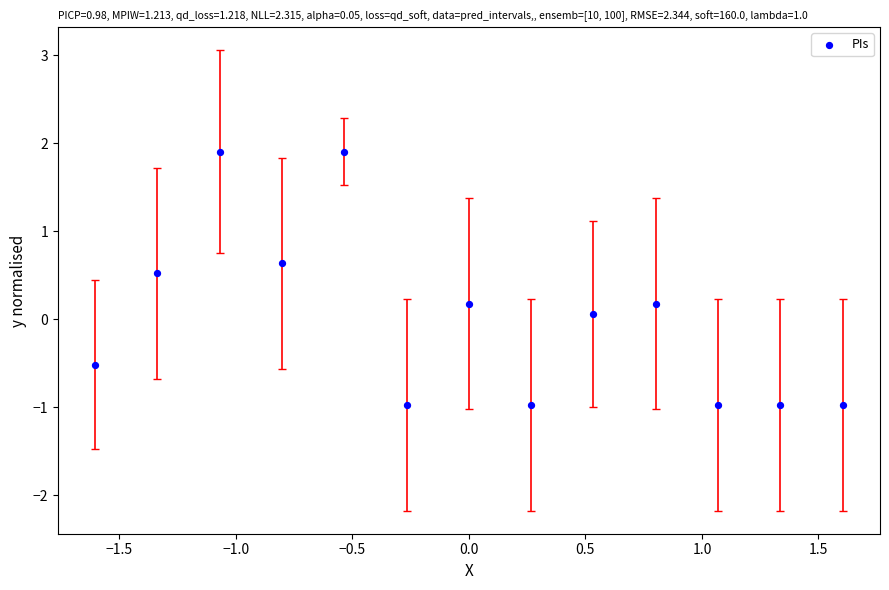

What is the range of Y values (max minus min)?

2.9